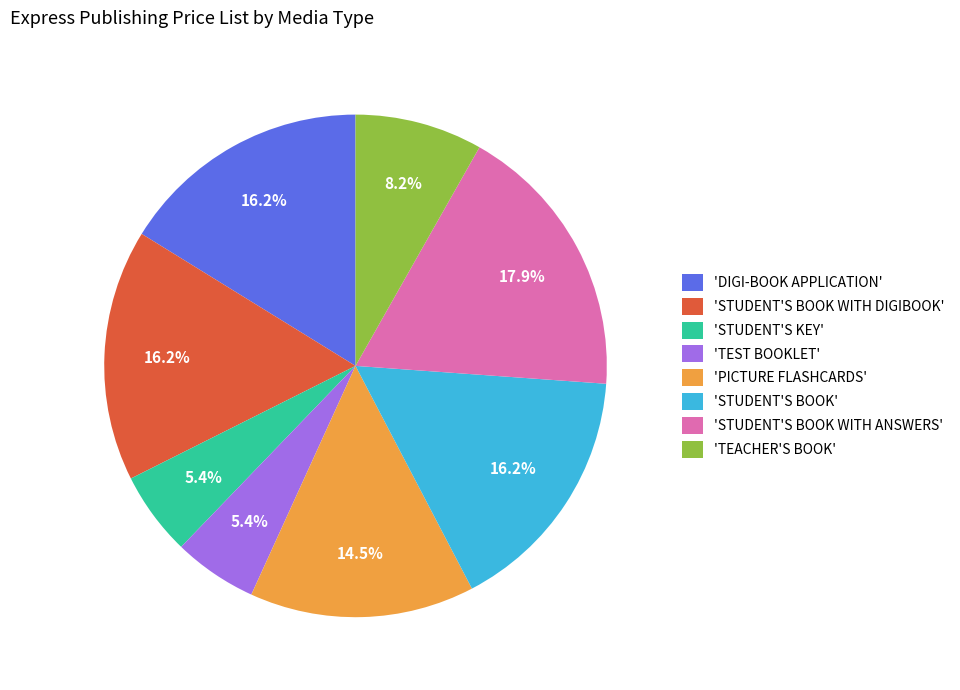

What is the largest slice in the pie chart?

'STUDENT'S BOOK WITH ANSWERS'